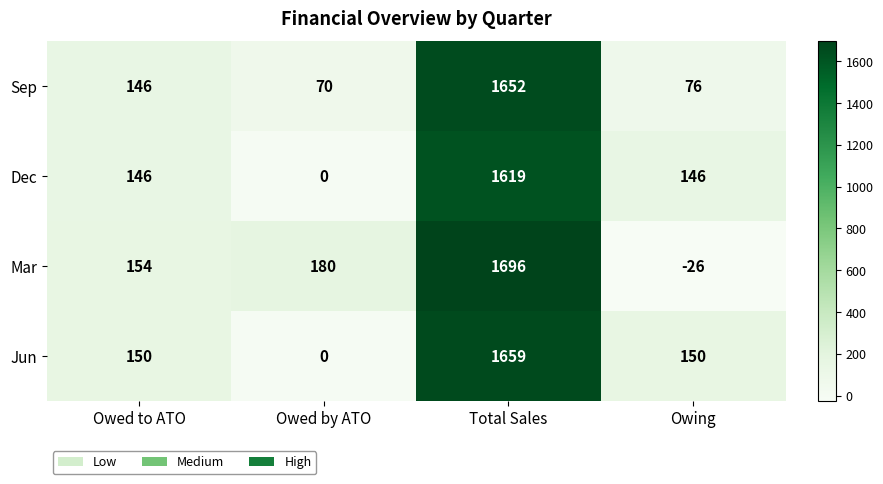

Reading left to right, list all the values displayed in this chart.

Sep: 146	70	1652	76
Dec: 146	0	1619	146
Mar: 154	180	1696	-26
Jun: 150	0	1659	150